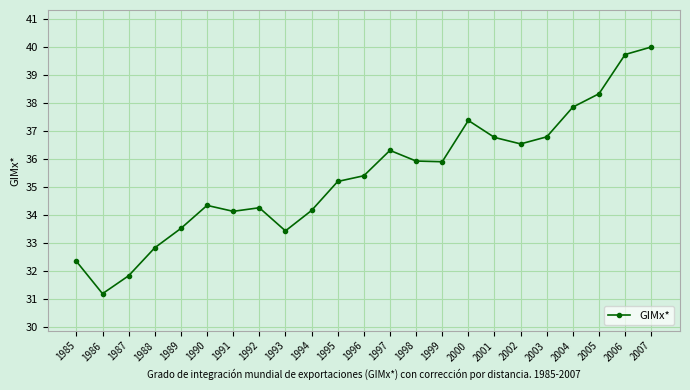

What is the average value?

35.4